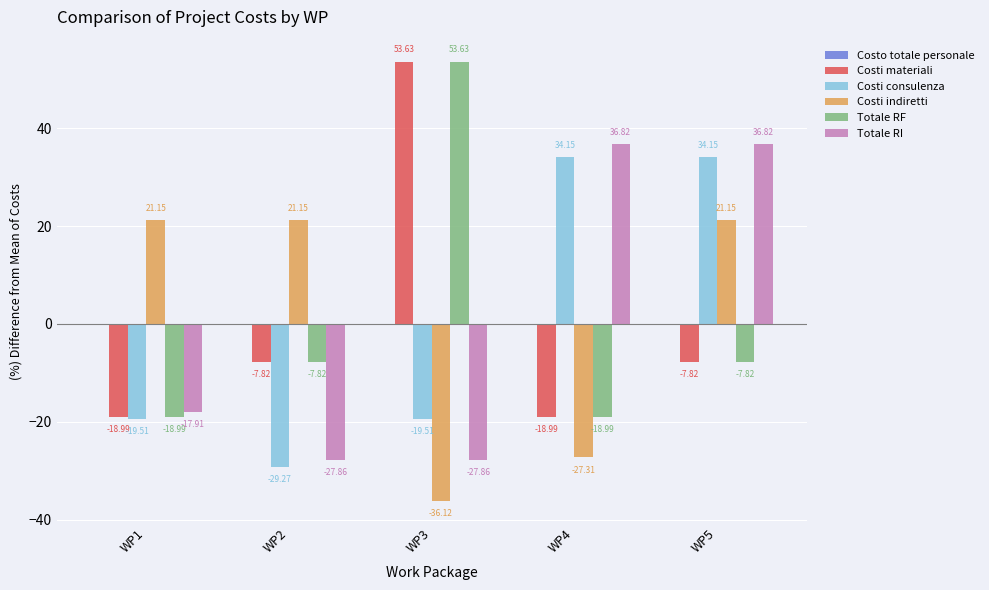

Which series changed the most between WP2 and WP4?

Totale RI